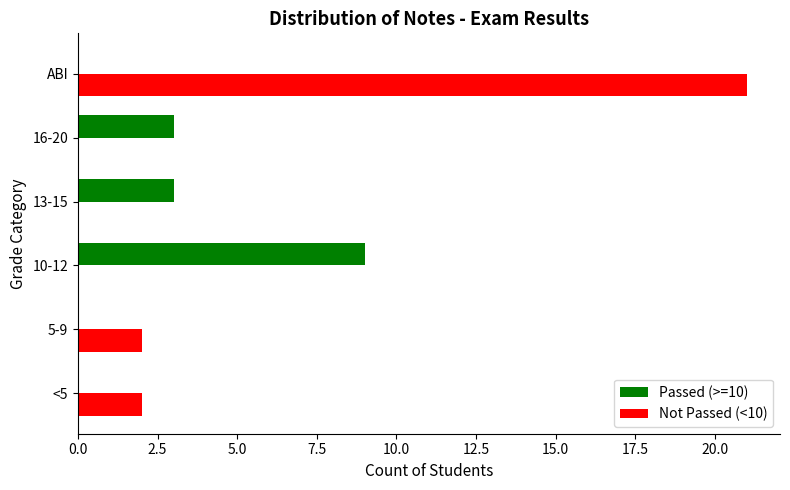

The value of Passed (>=10) at ABI is 5. True or false?

False